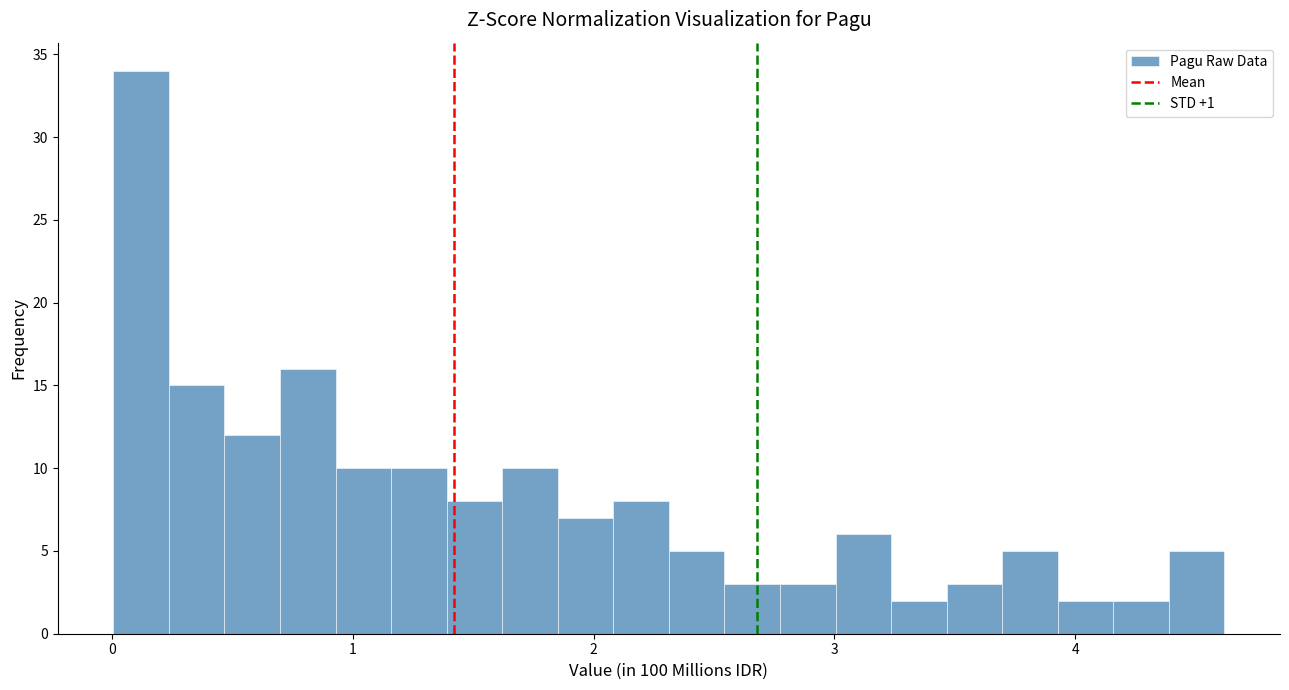

Around what value on the x-axis is the tallest bar? Give the approximate position of its centre, as read against the axis.

0.1